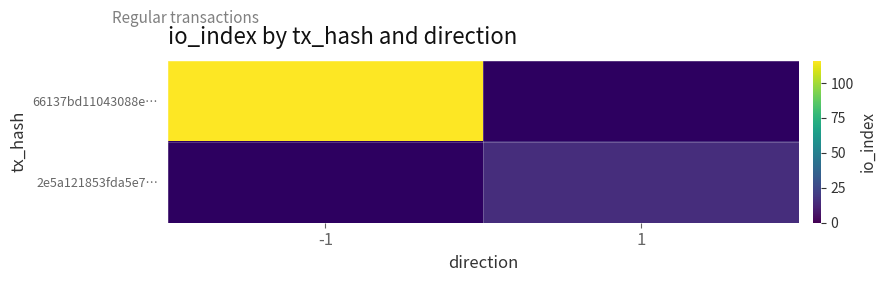

Count the number of categories in the chart.

2